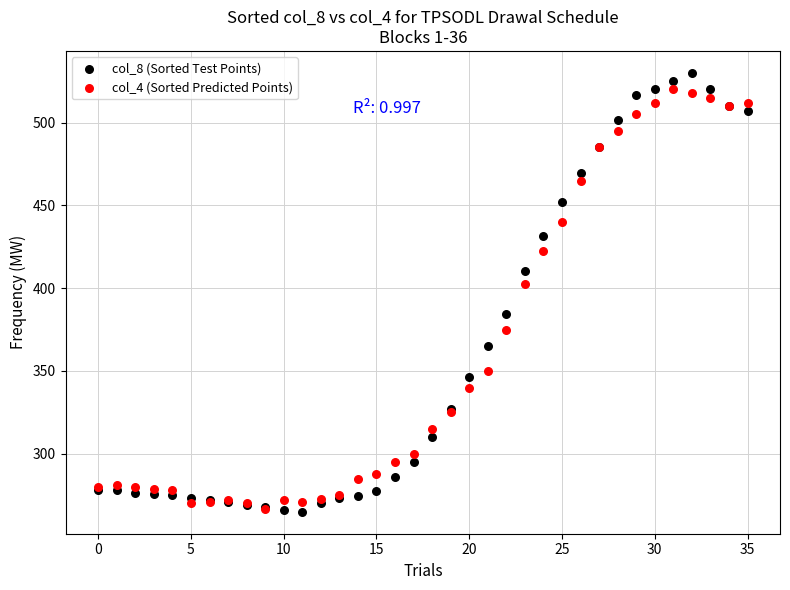

Across all series, what Y value is closest to 397?

402.5